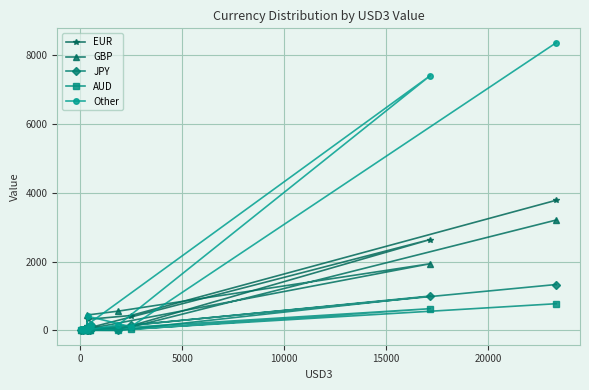

Which series has the widest spread of values?

Other